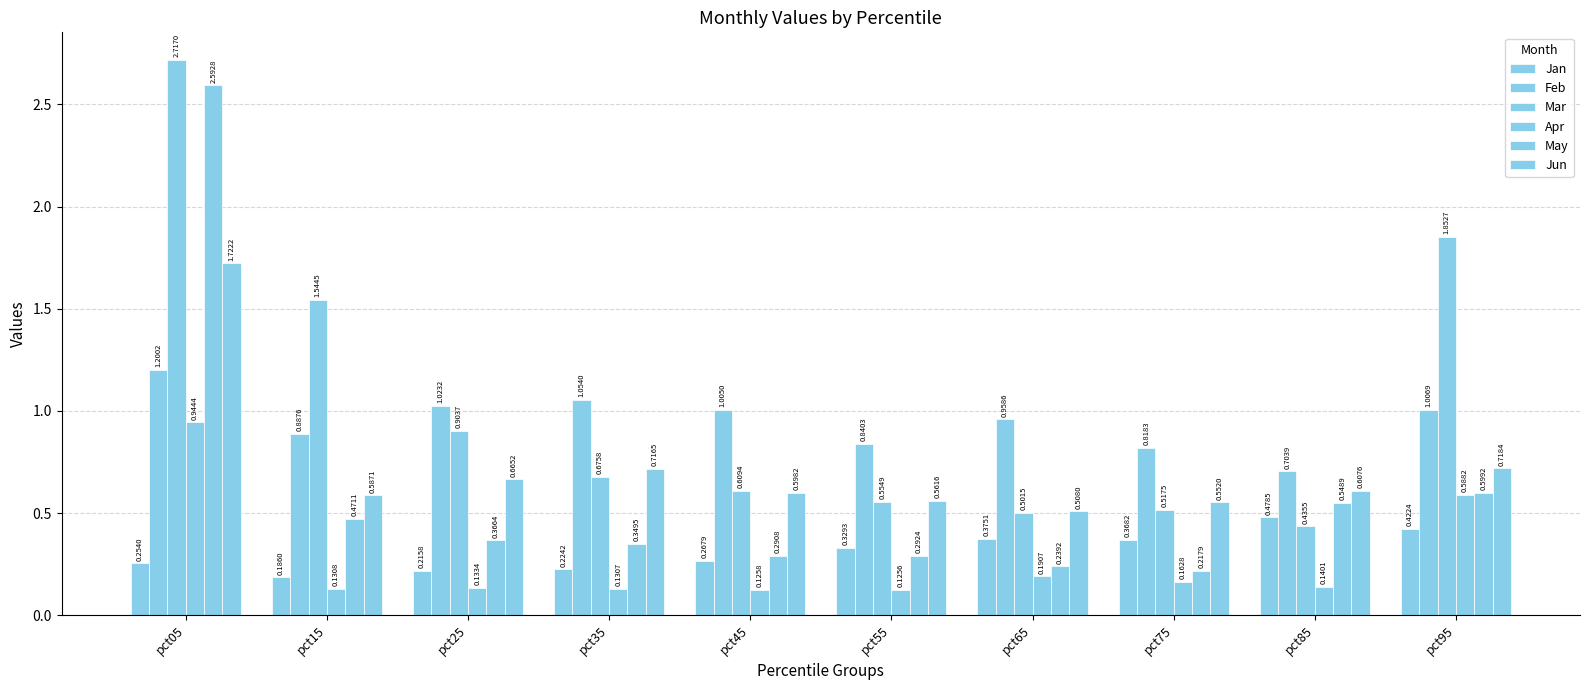

What is the total value across all series at pct35?

3.2